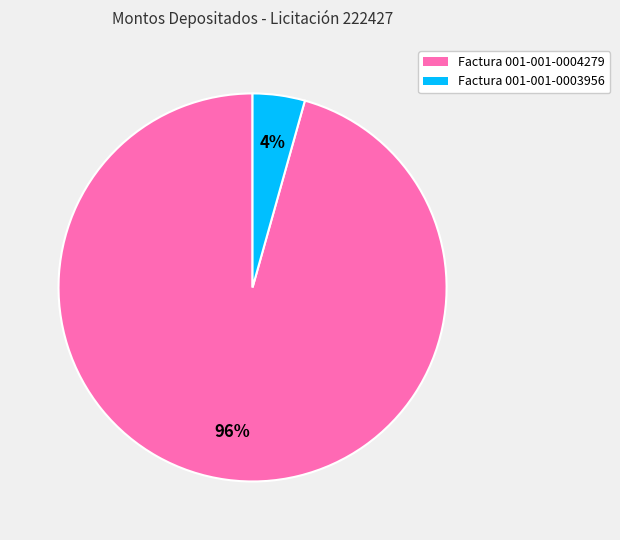

Do Factura 001-001-0003956 and Factura 001-001-0004279 together represent more than half of the pie?

Yes